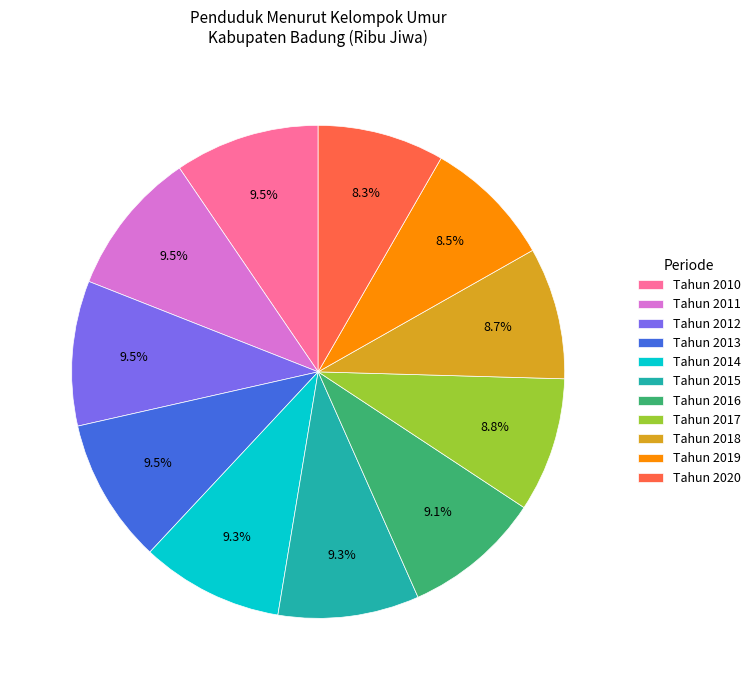

True or false: Tahun 2014 accounts for 9% of the total.

True